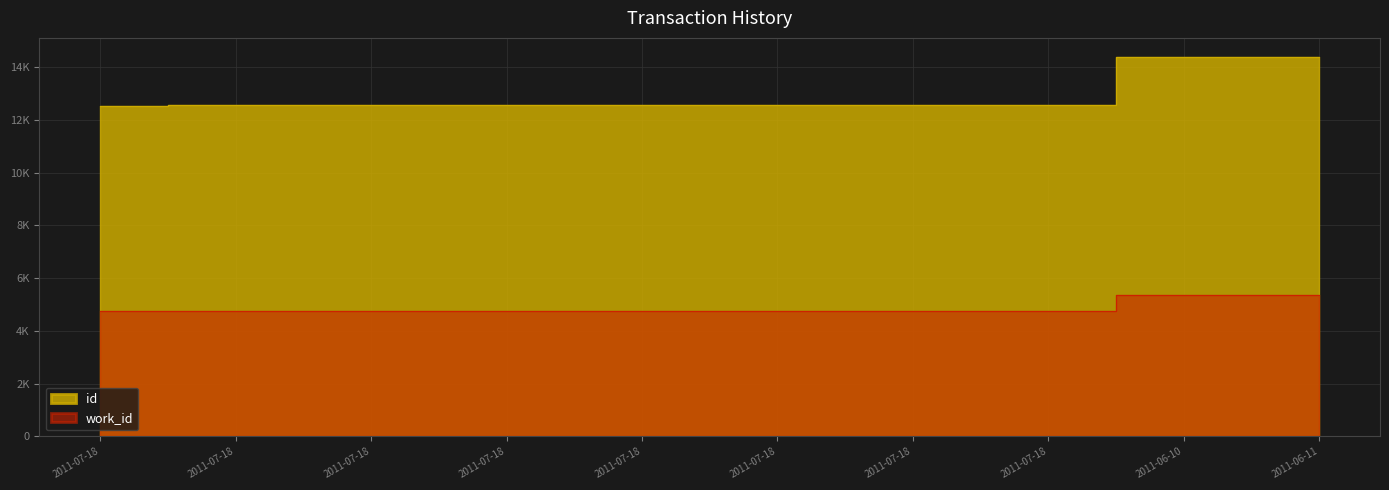

What is the maximum value for id?

14393